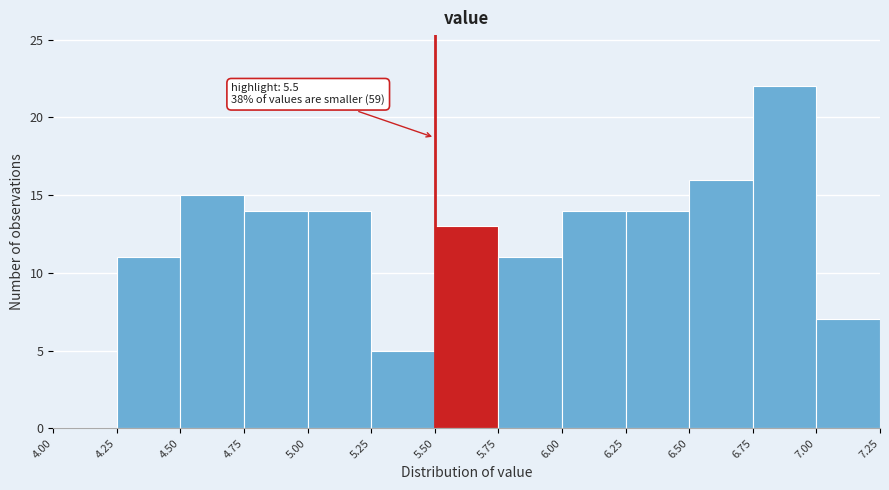

Over which range of the x-axis is the bar tallest?

6.75 to 7.00